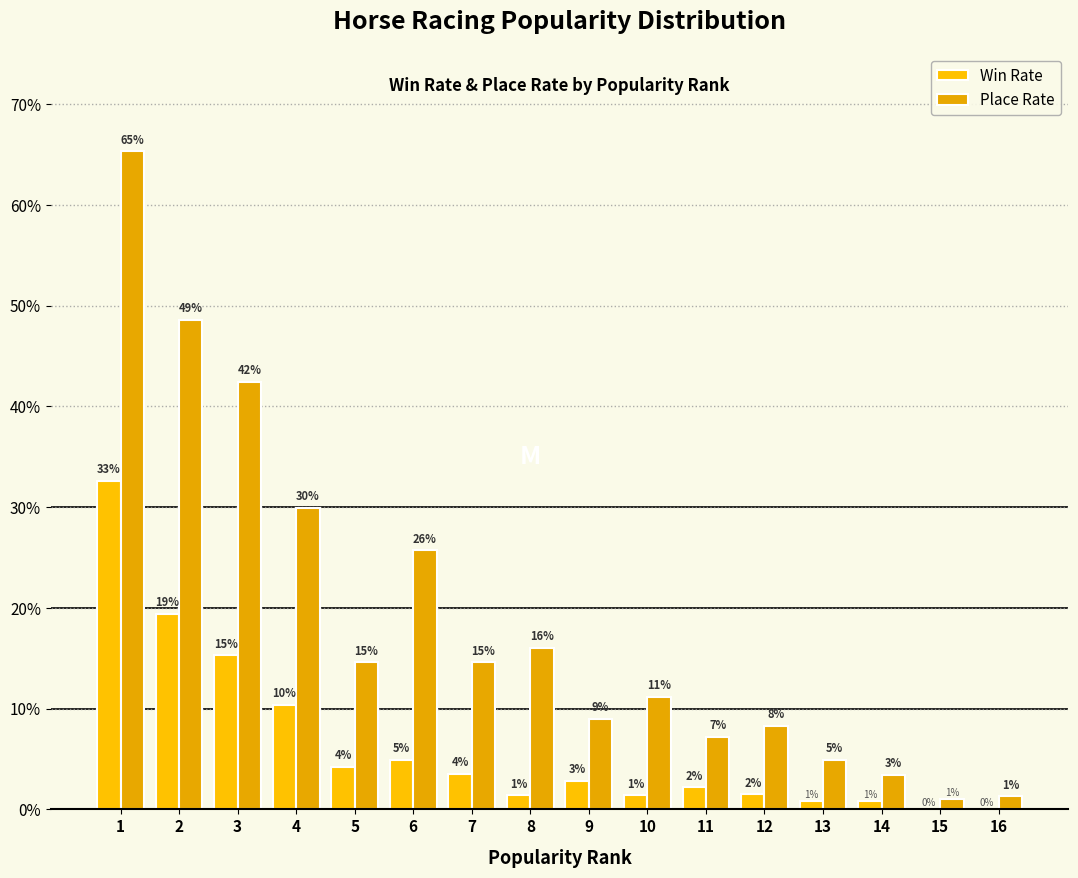

Are the bars horizontal?

No